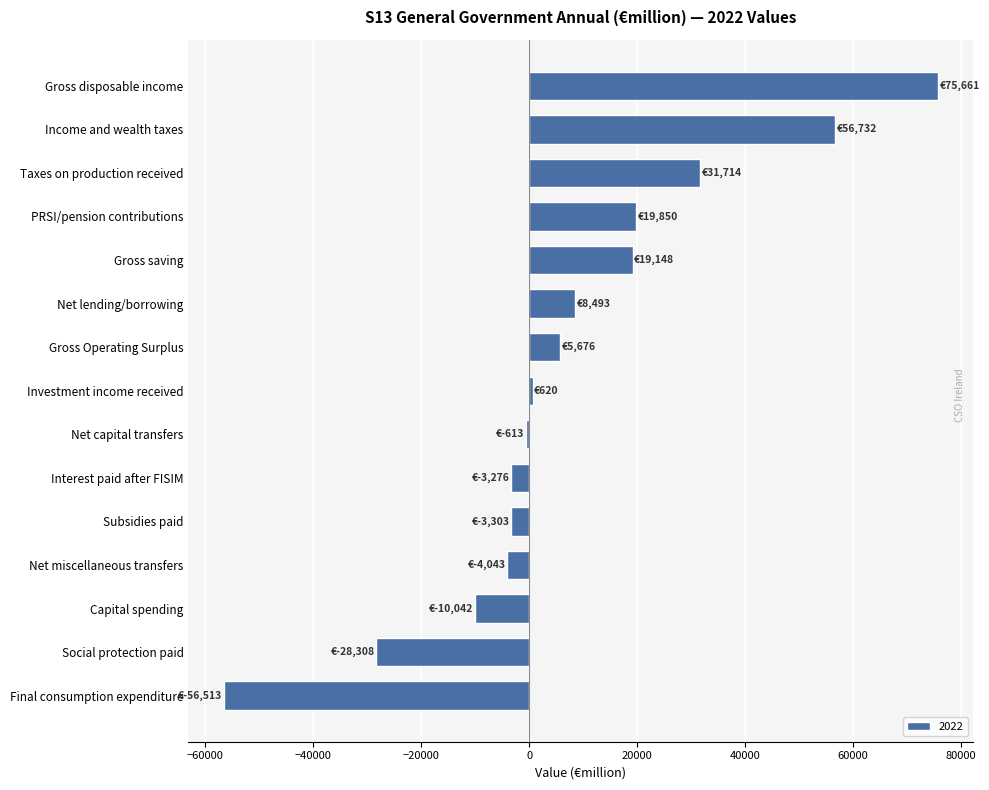

What is the smallest value displayed?

-56512.8